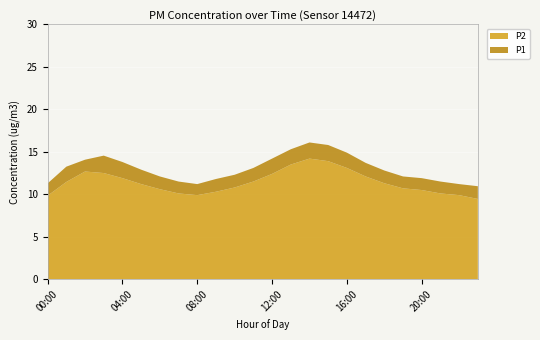

What is the difference between the highest and lowest values at 22:00?

1.3